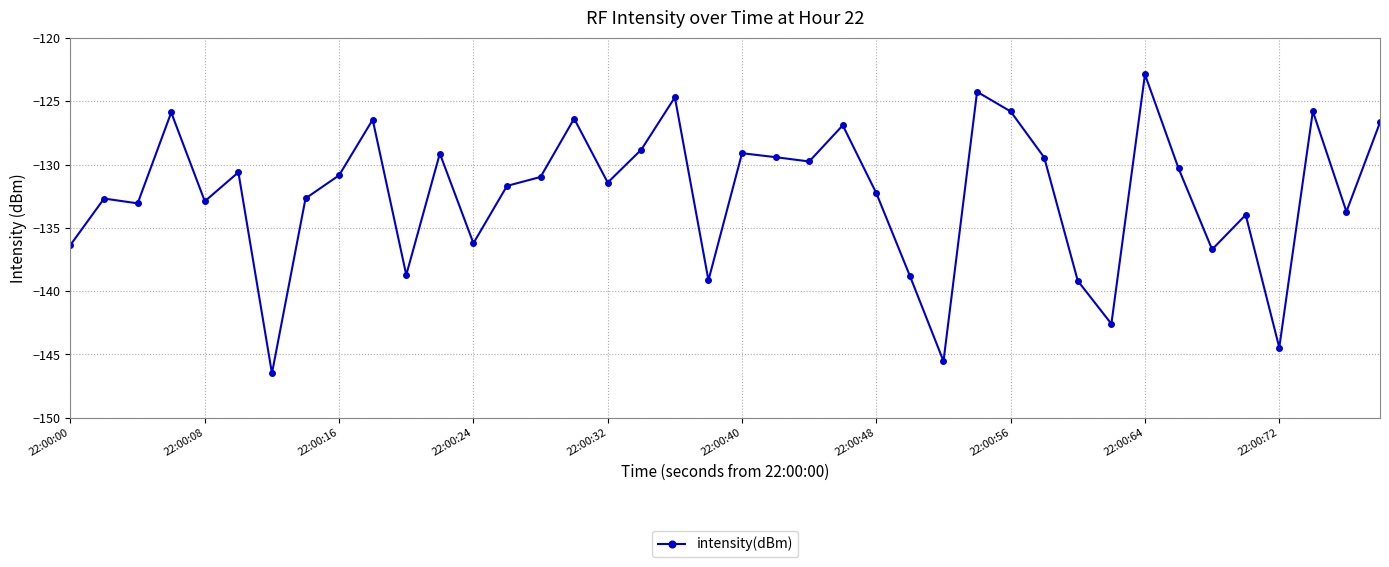

Count the number of categories in the chart.

40